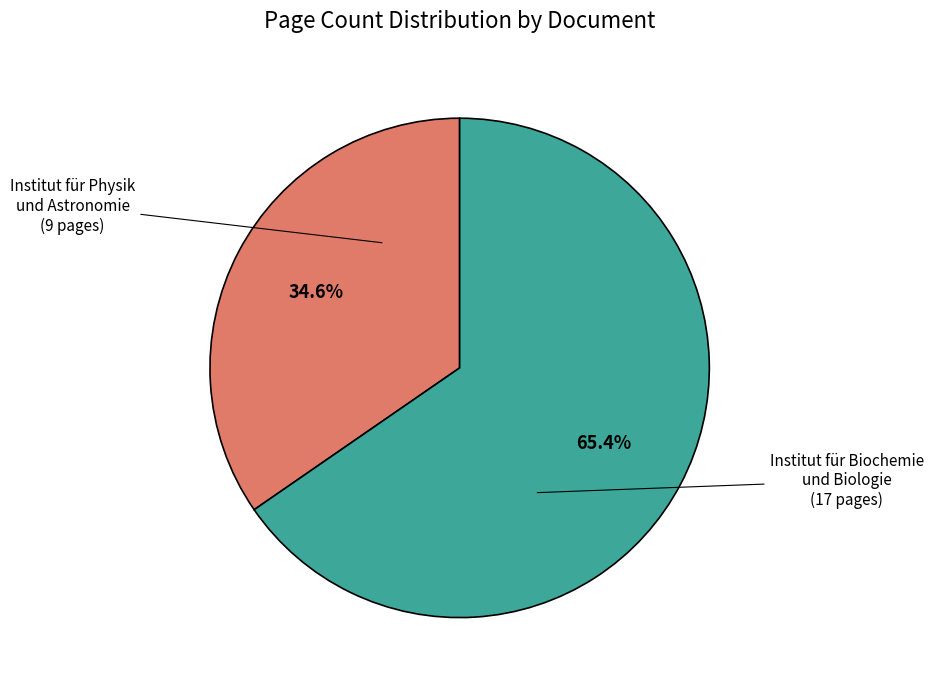

Does any single category account for the majority?

Yes